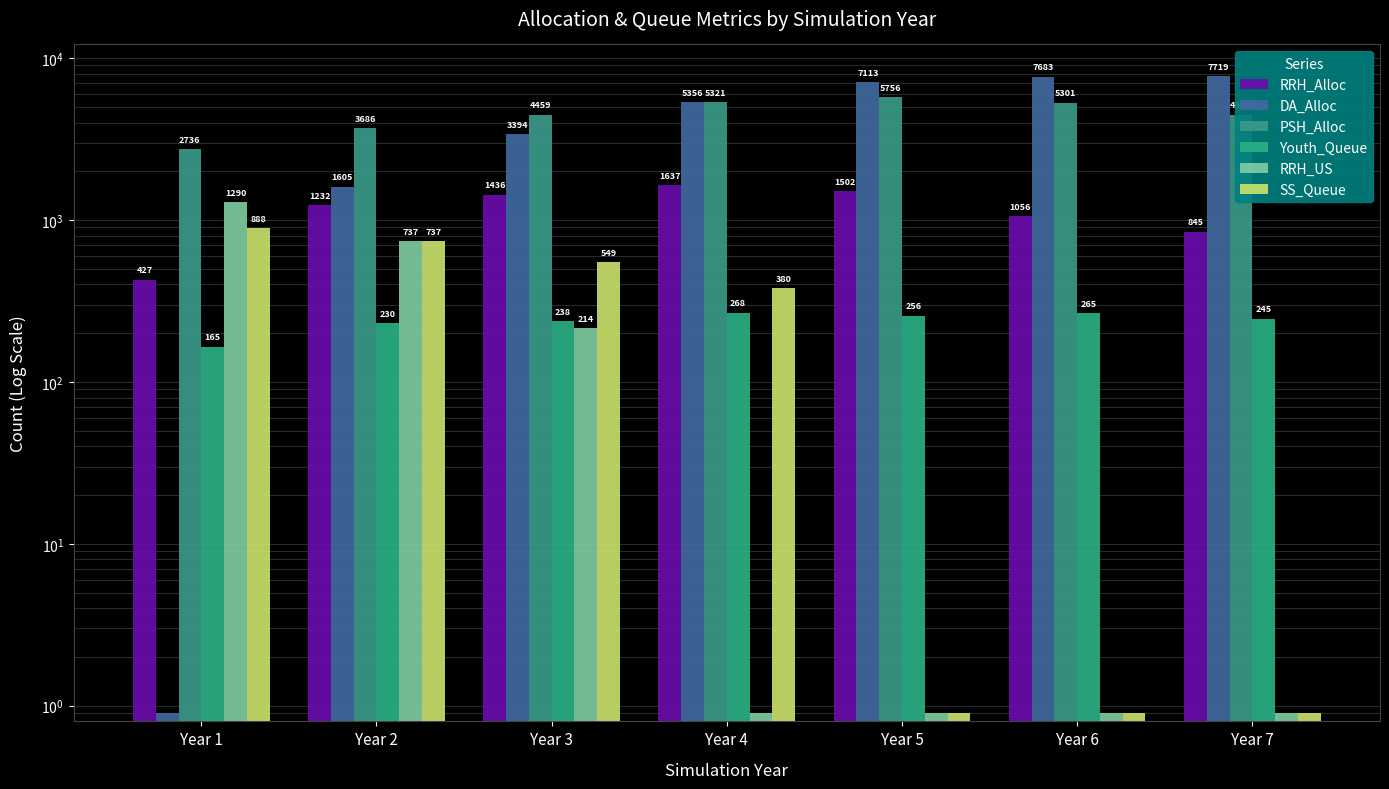

Is the value of DA_Alloc at Year 5 greater than the value of RRH_US at Year 5?

Yes